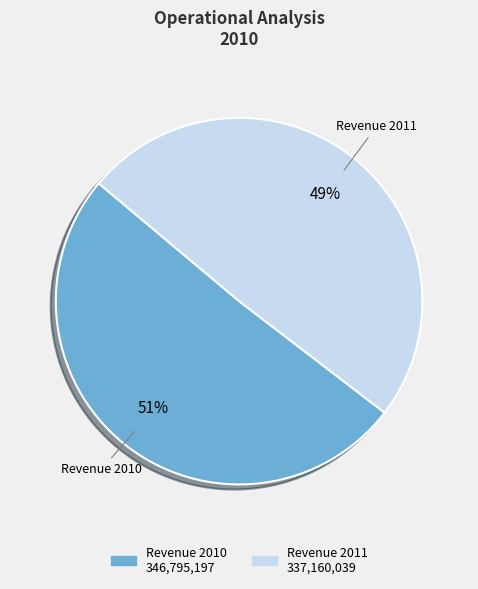

Is there a majority slice in this chart?

Yes